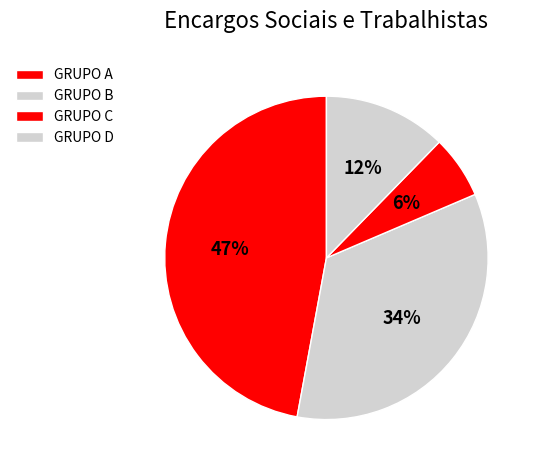

Is it true that GRUPO C is 6% of the pie?

True